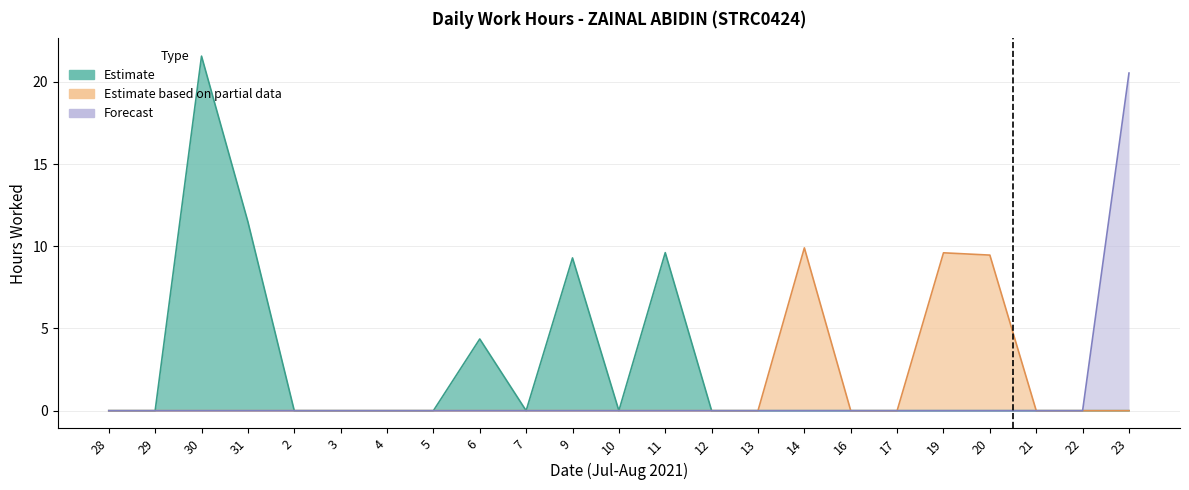

Reading right to left, transcribe all the data shown in this chart.

20.5	0.0	0.0	9.5	9.6	0.0	0.0	9.9	0.0	0.0	9.6	0.0	9.3	0.0	4.4	0.0	0.0	0.0	0.0	11.5	21.6	0.0	0.0